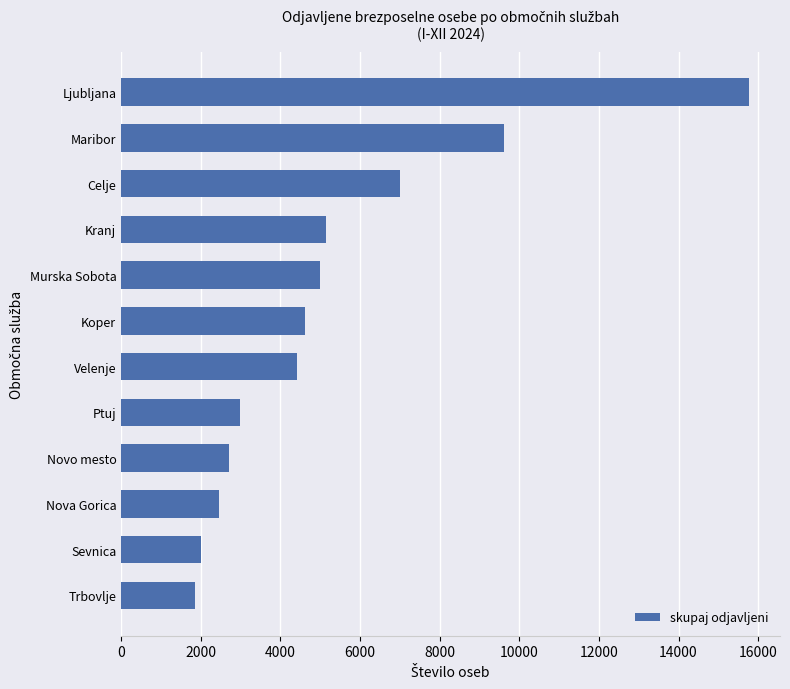

The chart shows a value of 4831 at Ljubljana. True or false?

False